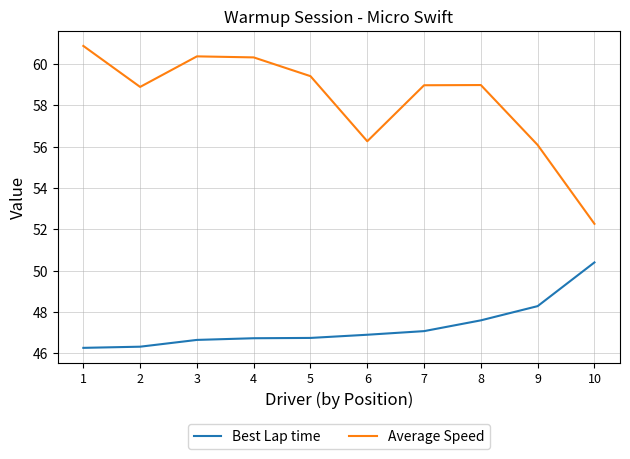

What is the spread (max minus min) of values at 4?

13.6